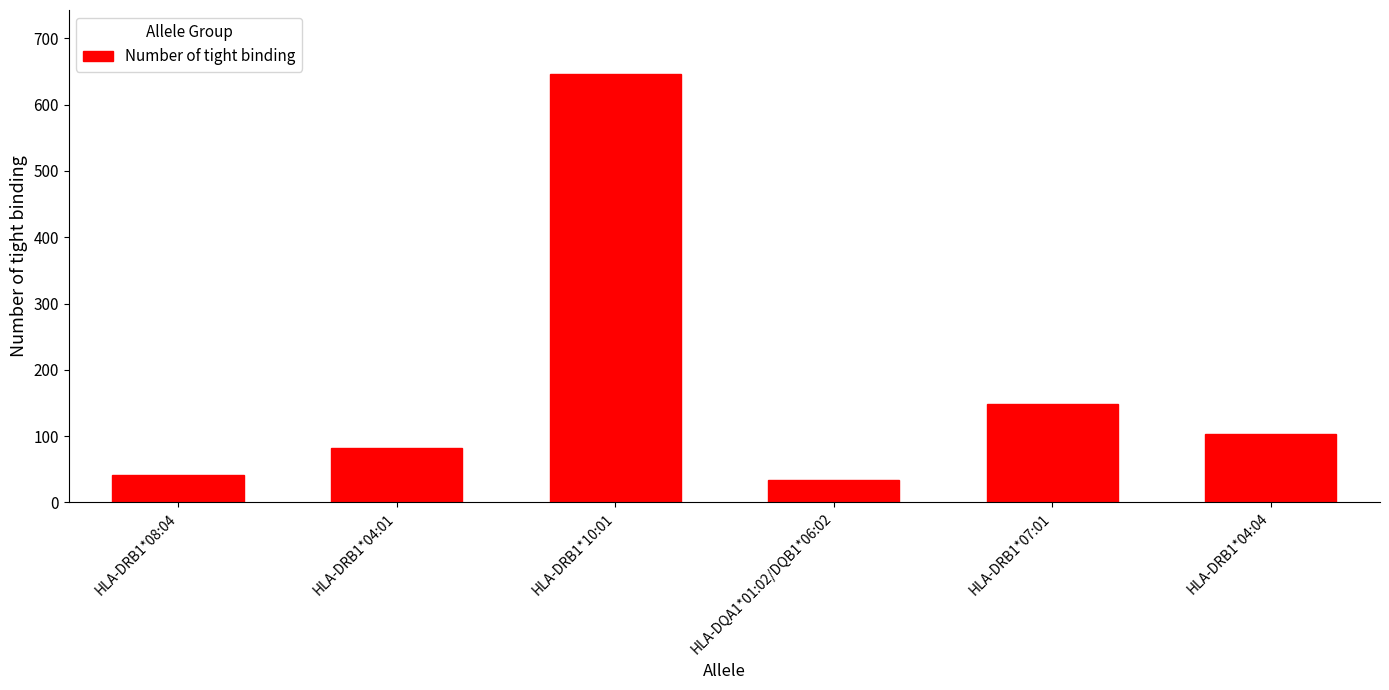

Reading left to right, extract all data points from this chart.

HLA-DRB1*08:04=41	HLA-DRB1*04:01=82	HLA-DRB1*10:01=646	HLA-DQA1*01:02/DQB1*06:02=33	HLA-DRB1*07:01=148	HLA-DRB1*04:04=103